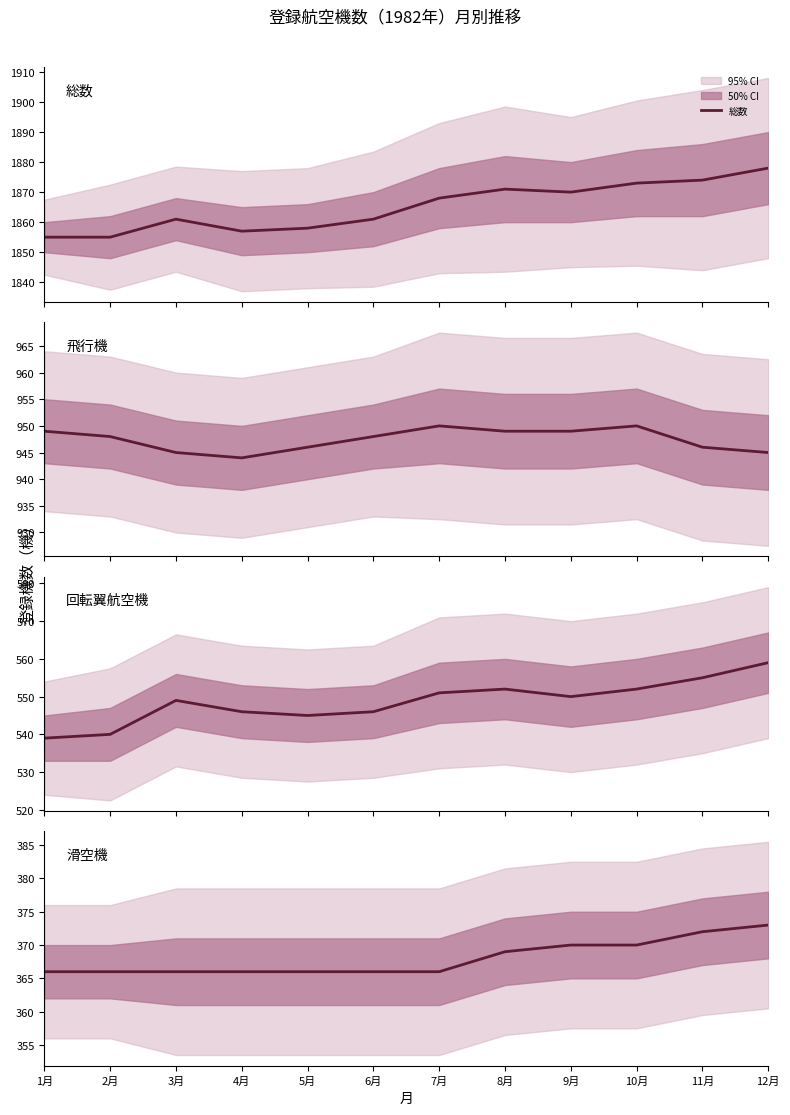

At which category does the chart reach its peak across all series?

12月